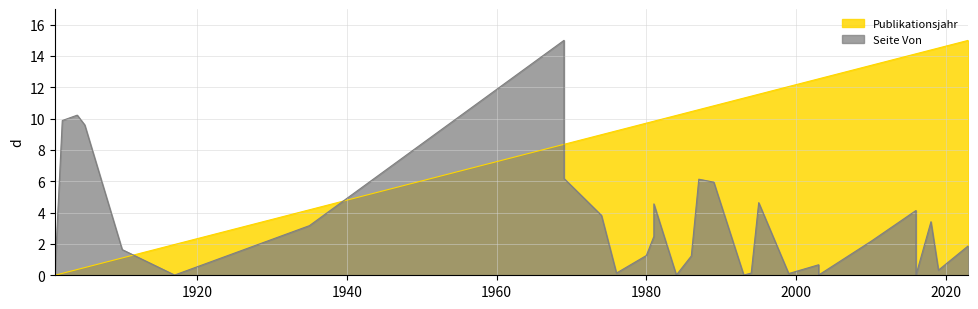

What is the sum of the Seite Von values at 1986 and 1993?

1.2